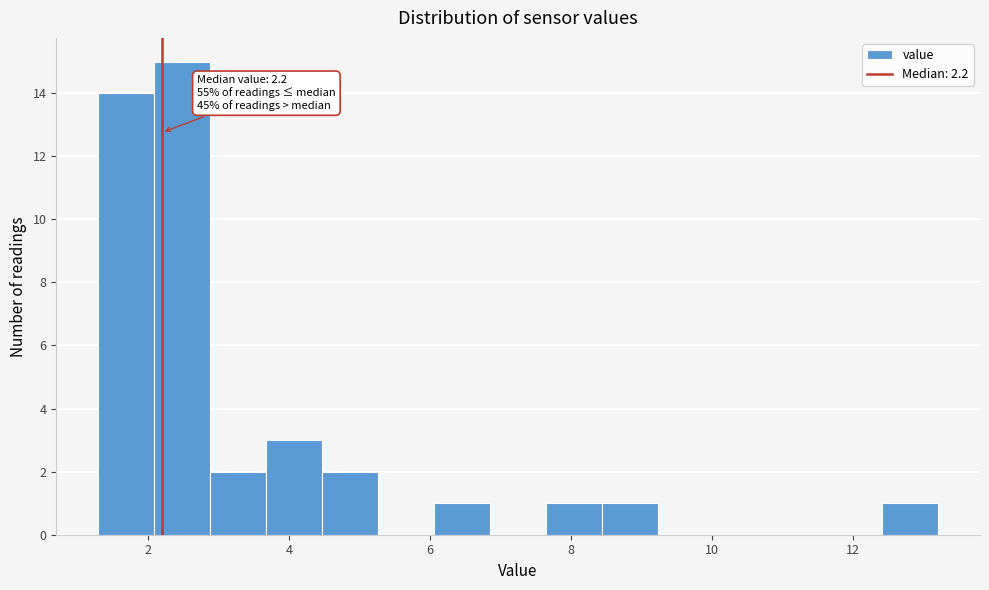

Around what value on the x-axis is the tallest bar? Give the approximate position of its centre, as read against the axis.

2.4